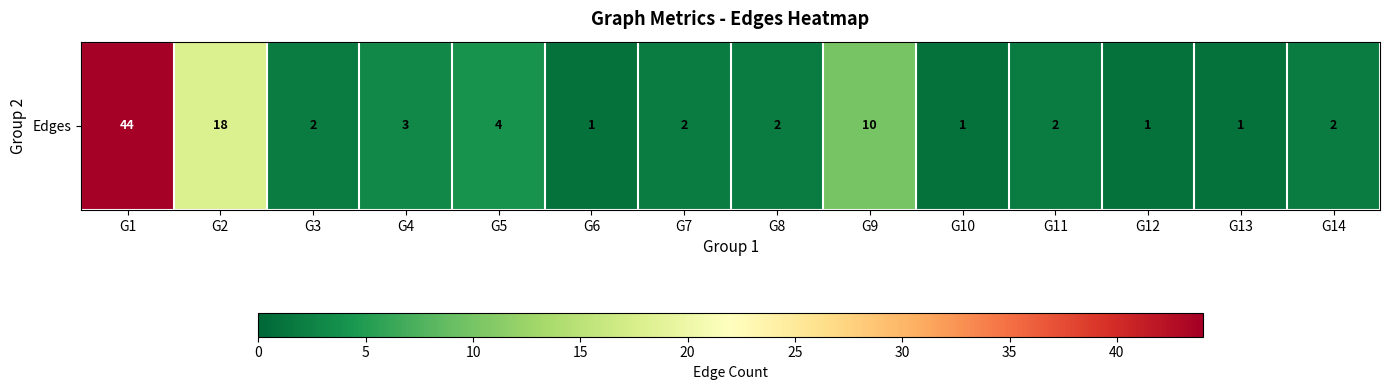

What is the difference between the maximum and minimum values?

43